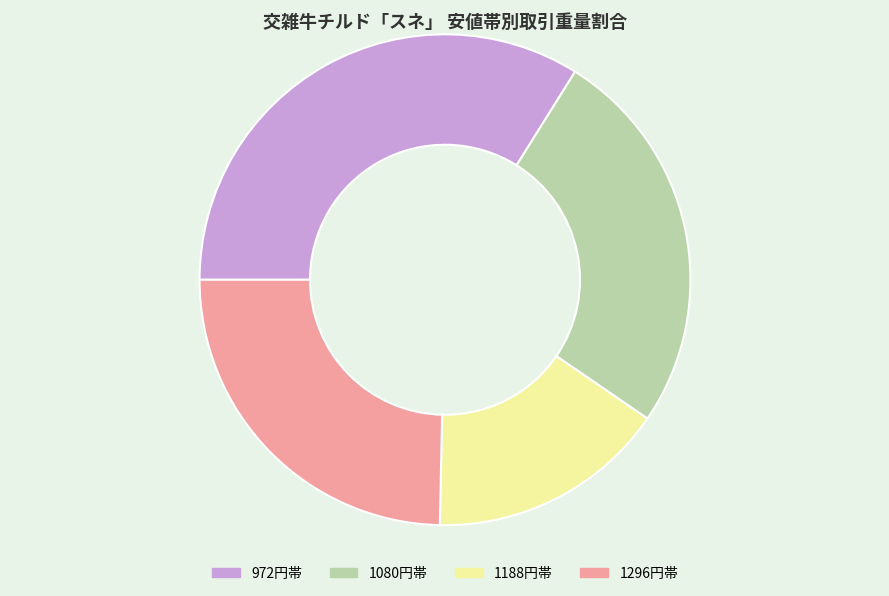

Is there any slice that represents more than half of the pie?

No